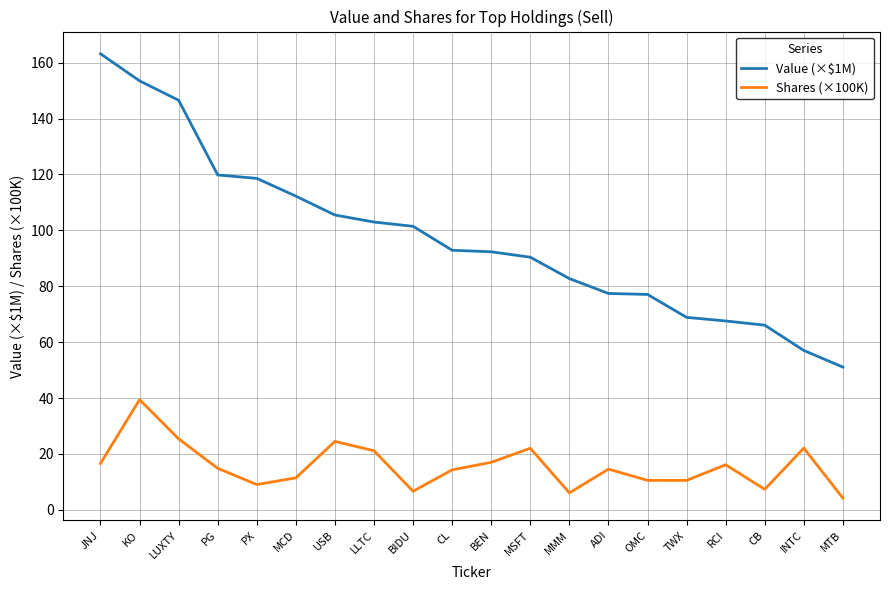

What is the total value across all series at RCI?

83.7